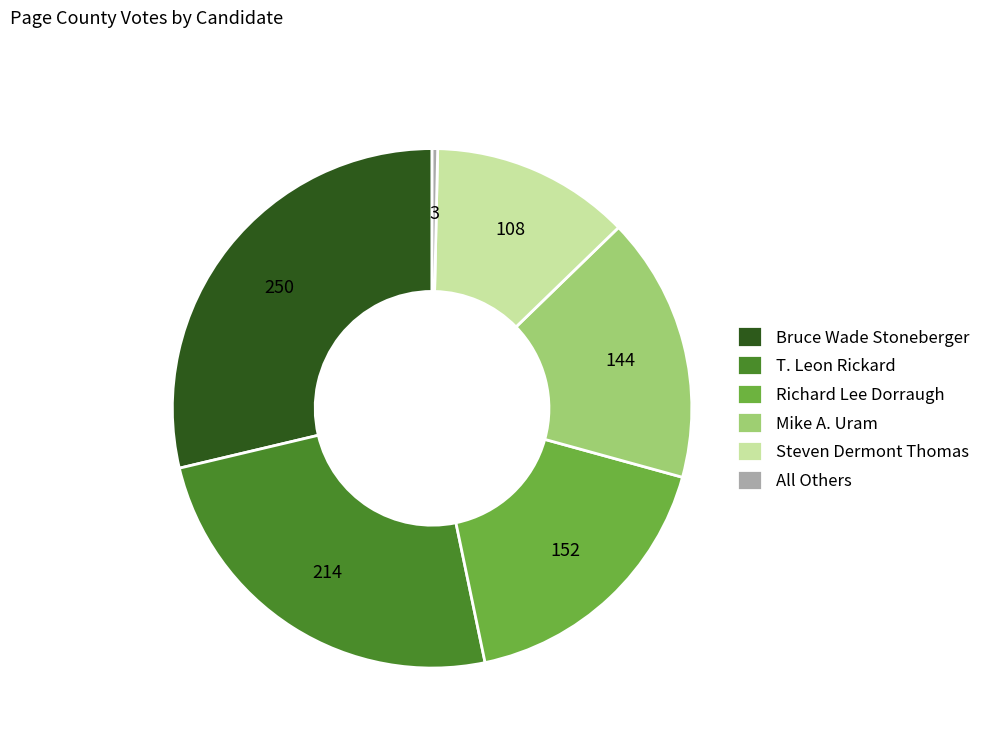

Rank the categories by value from lowest to highest.

All Others, Steven Dermont Thomas, Mike A. Uram, Richard Lee Dorraugh, T. Leon Rickard, Bruce Wade Stoneberger